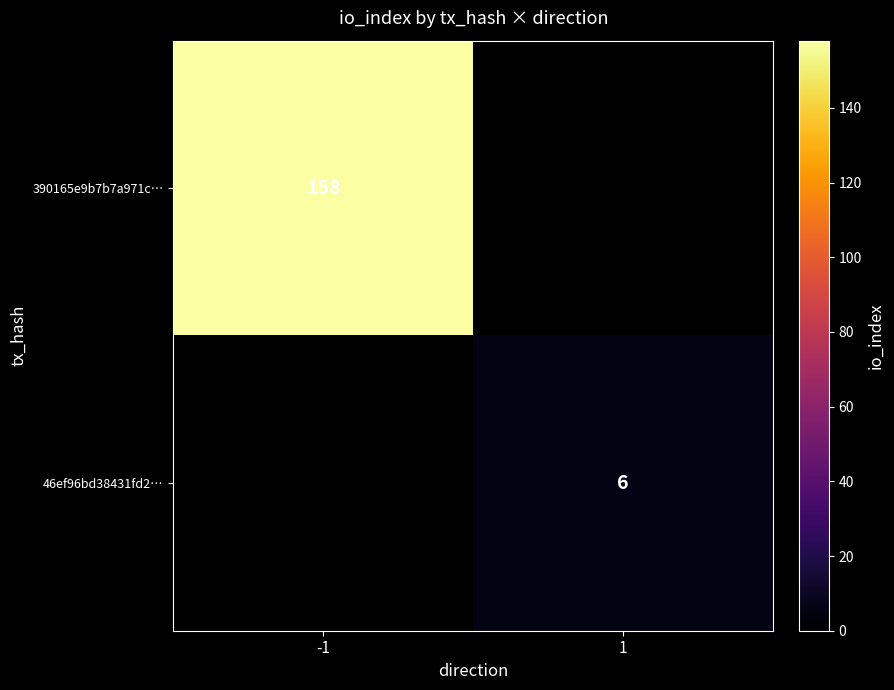

Is it true that 46ef96bd38431fd2… equals 8 at 1?

False